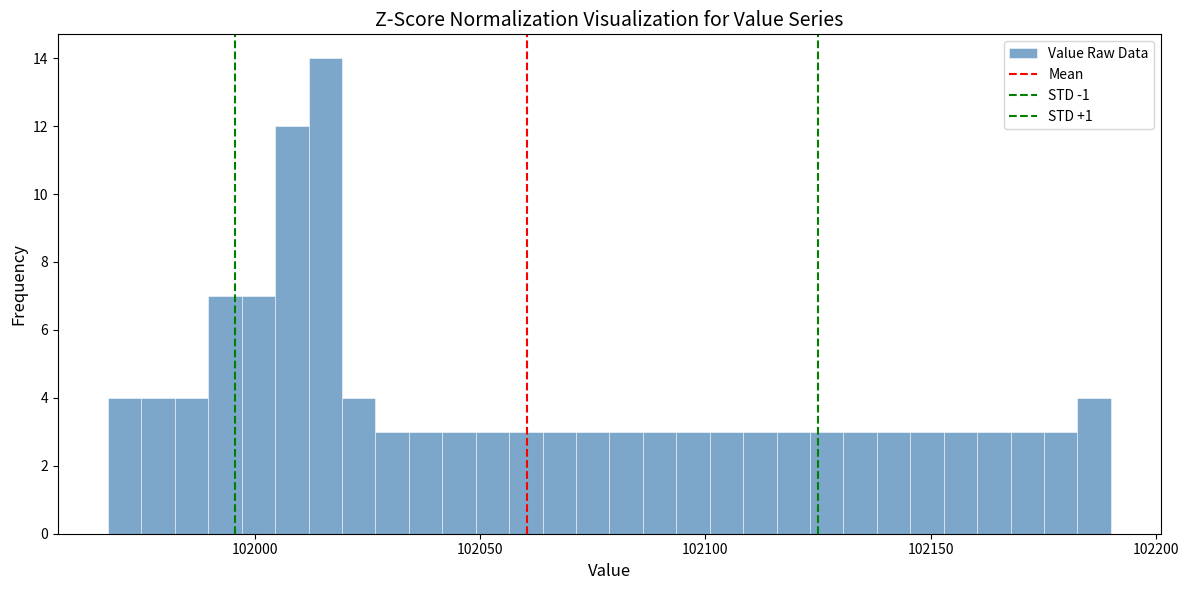

Read against the x-axis, roughly where is the centre of the tallest bar?

102015